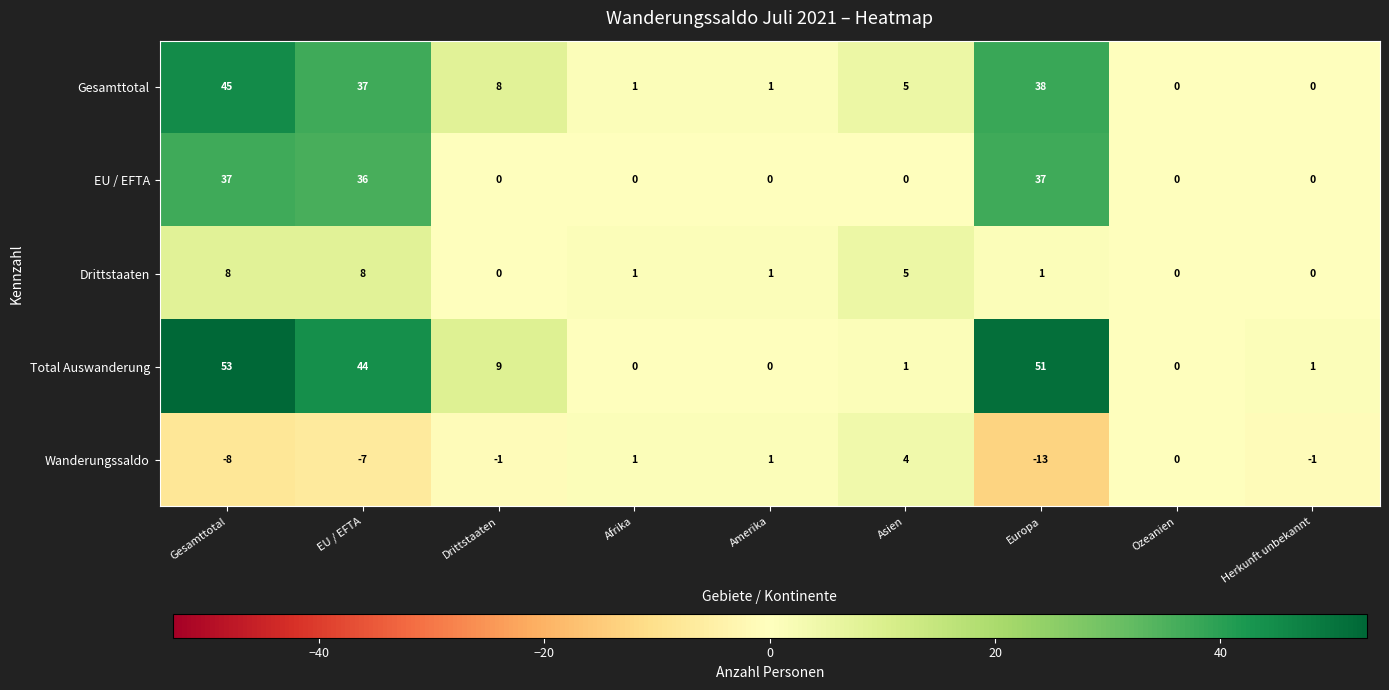

Which series has the widest spread of values?

Total Auswanderung